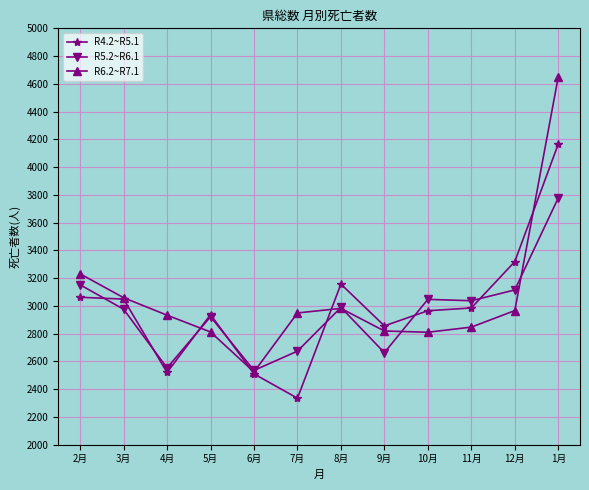

At how many categories does at least one series exceed 4007?

1